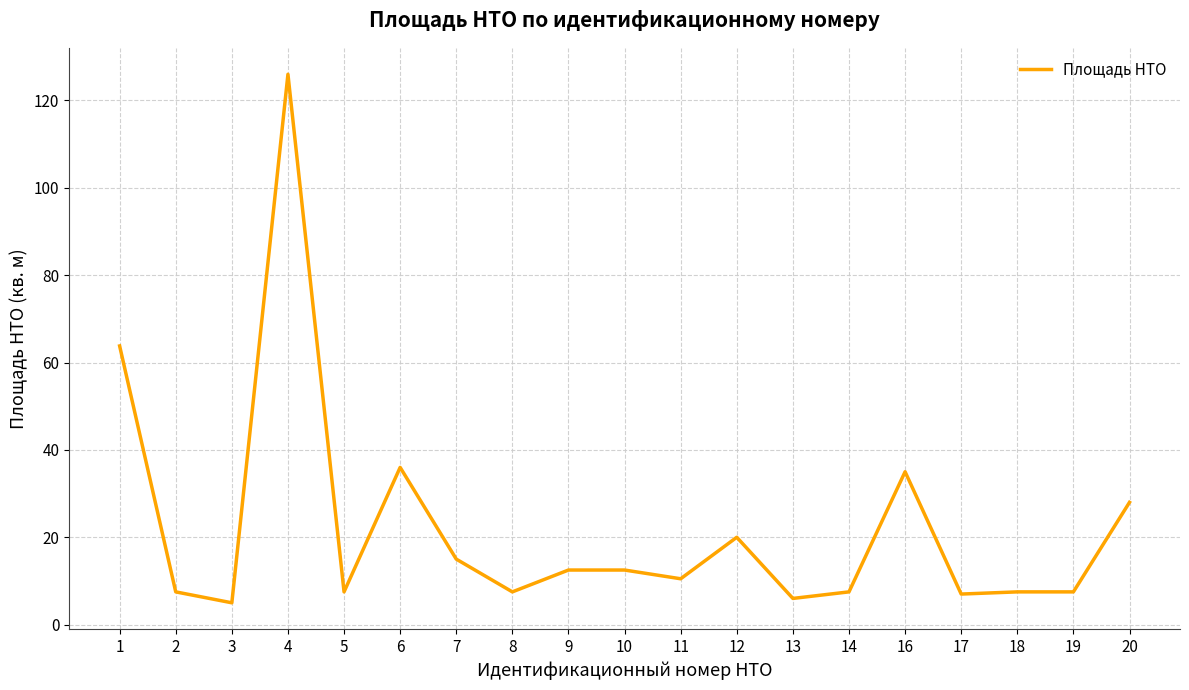

Where is the first local minimum?

3